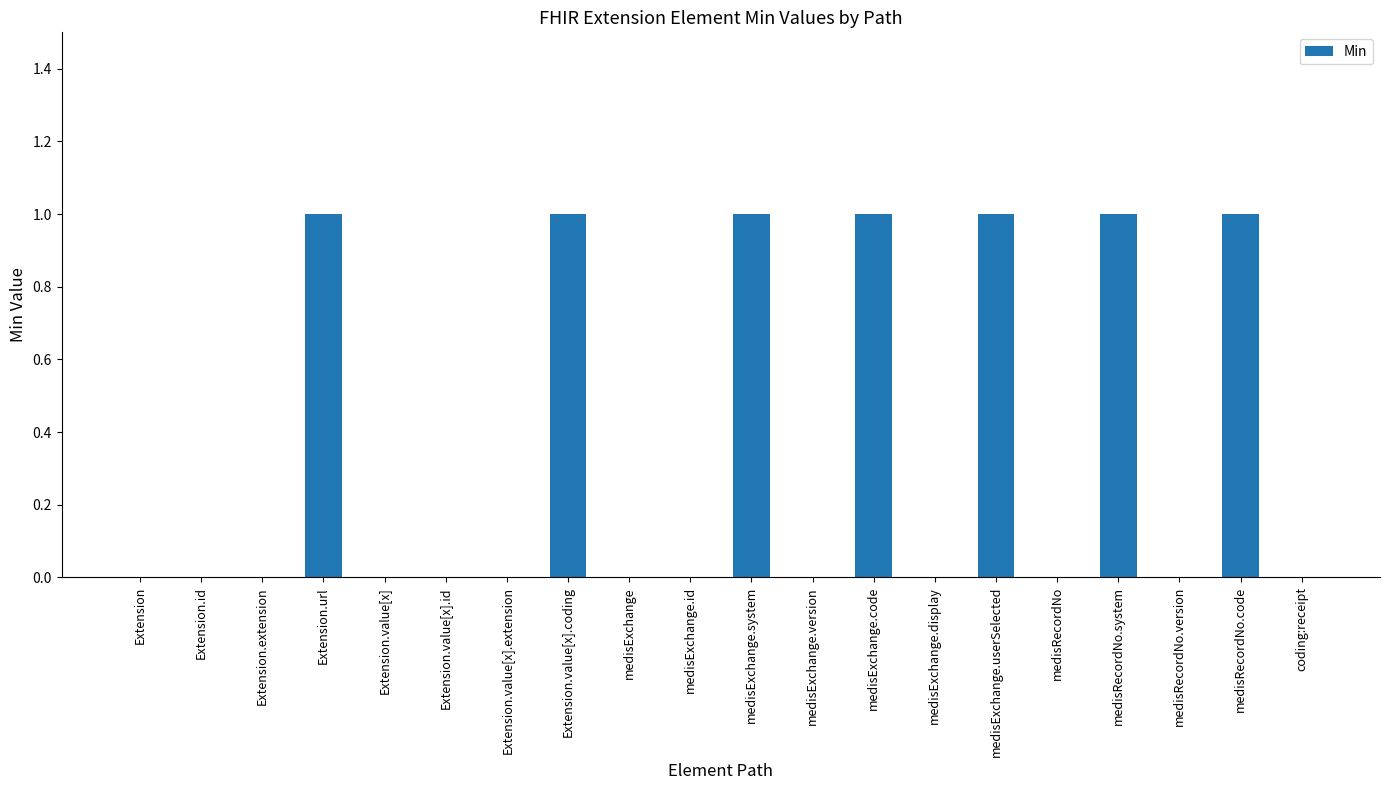

Is it true that the value at medisRecordNo.system is 2?

False